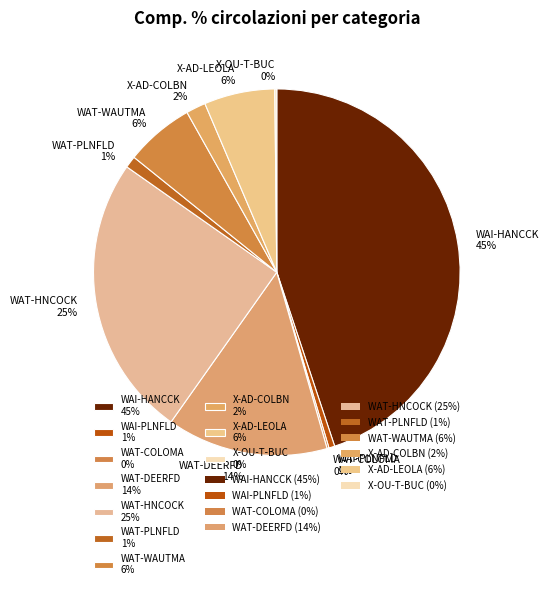

True or false: WAT-HNCOCK accounts for 39% of the total.

False